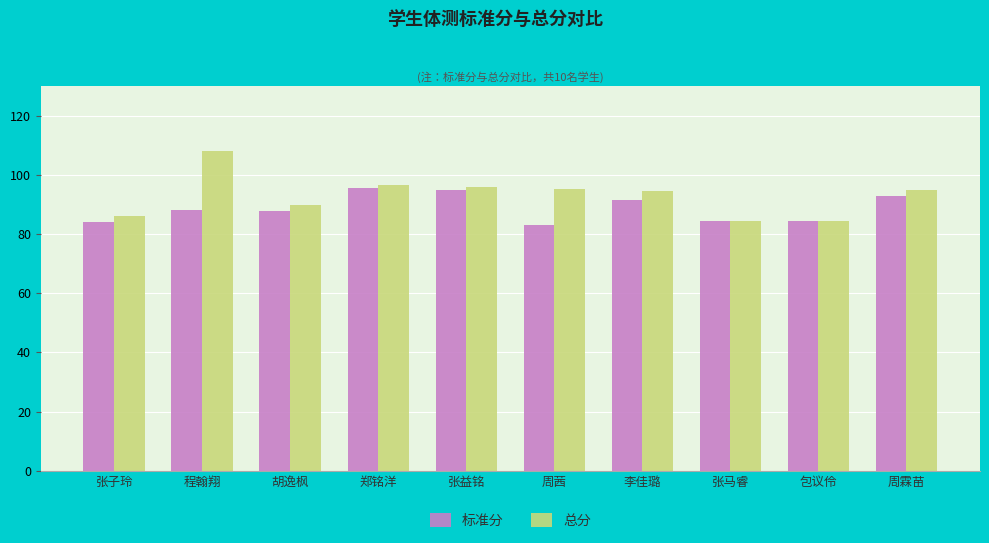

What is the sum of the 总分 values at 张益铭 and 张子玲?

182.1